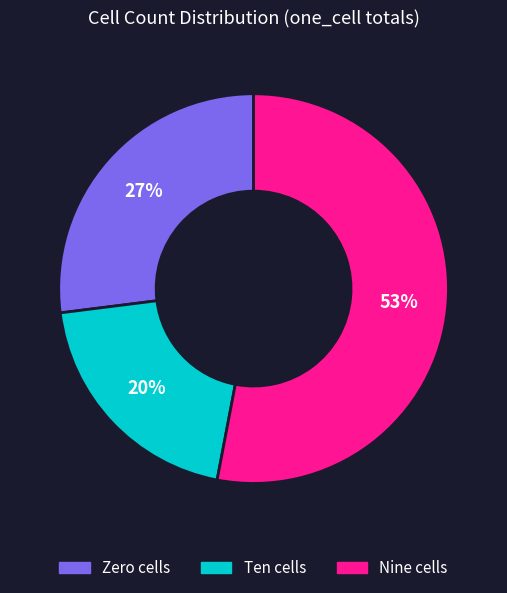

To the nearest percent, what is the average slice percentage?

33%